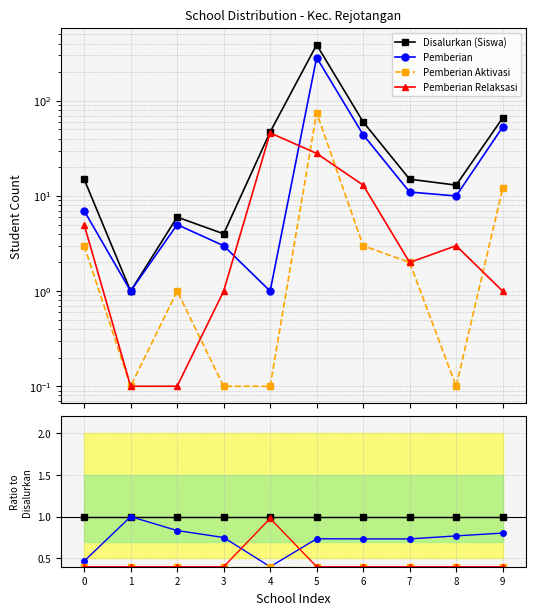

At how many categories does at least one series exceed 0?

10